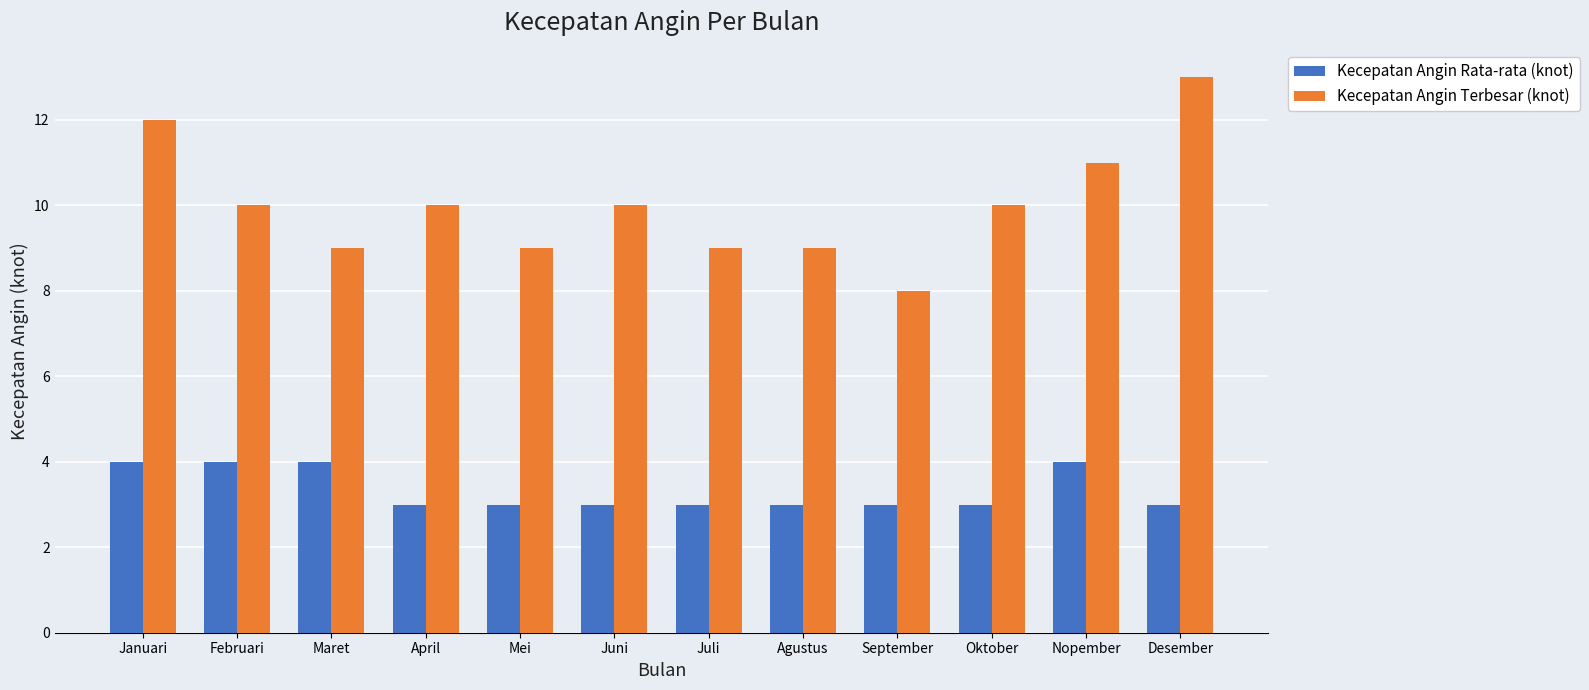

What is the difference between the highest and lowest values at Mei?

6